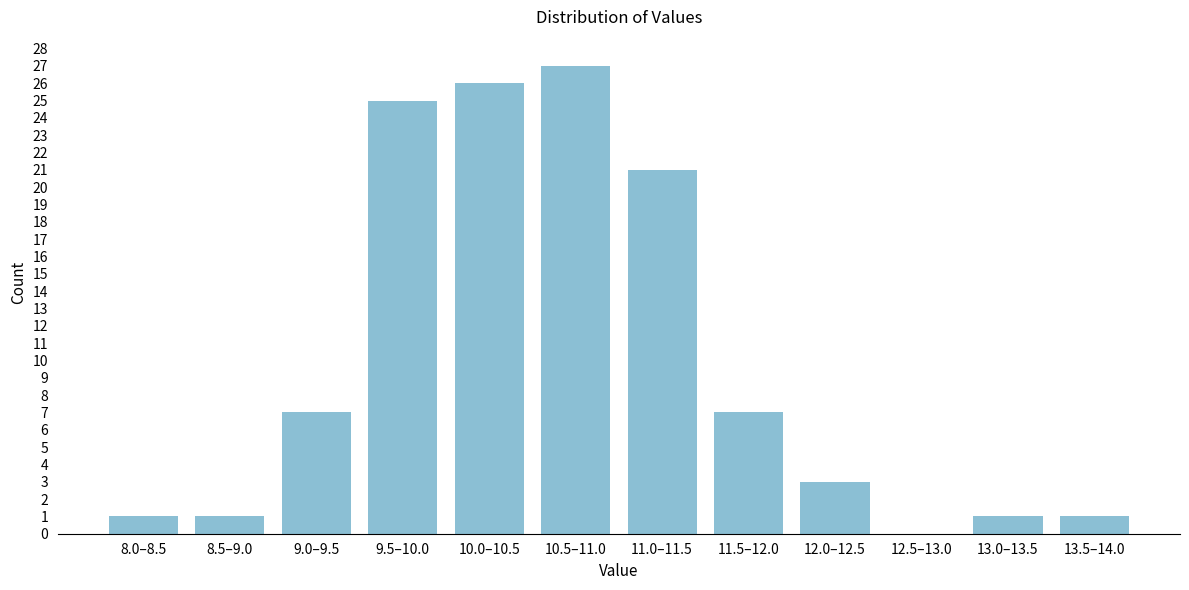

Is it true that the value at 10.0–10.5 is 38?

False